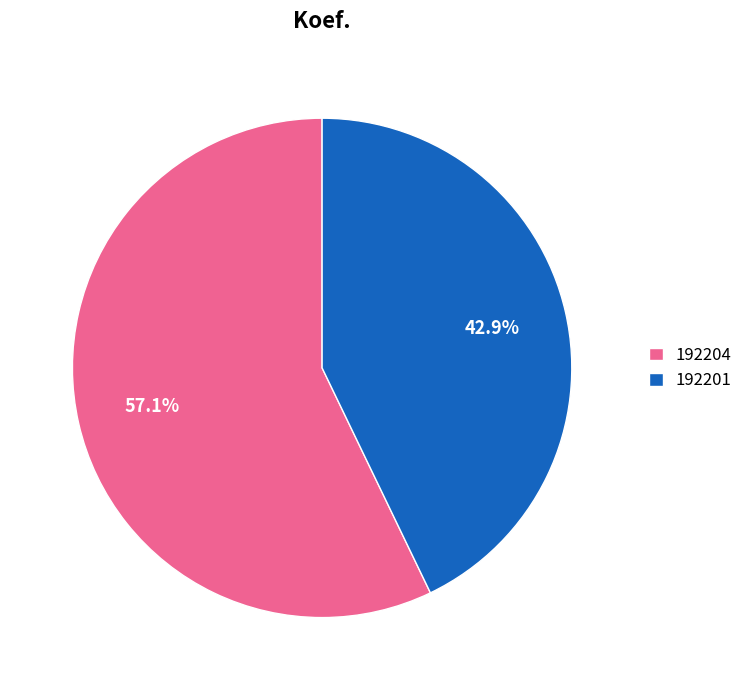

How many slices are in this pie chart?

2